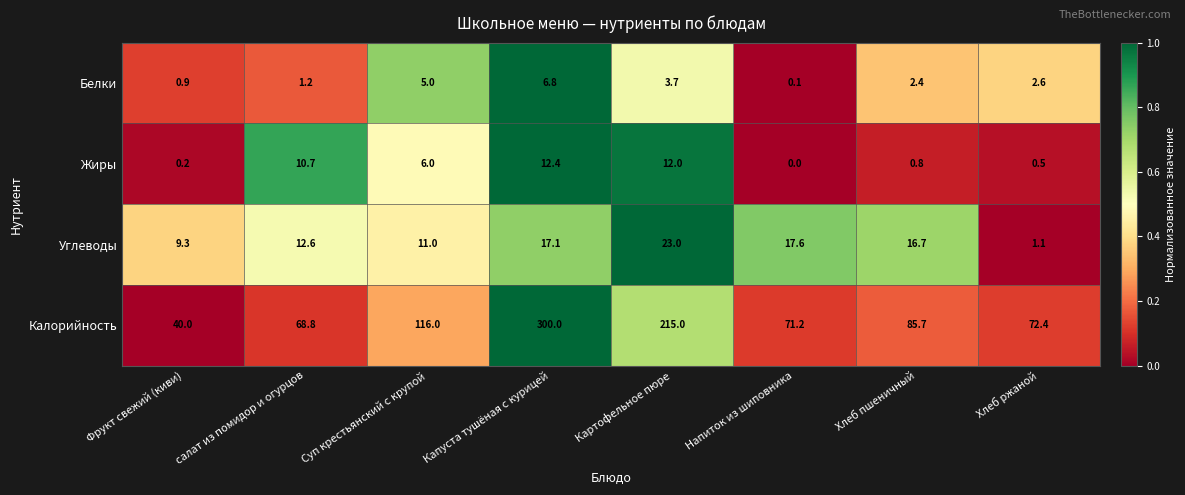

What is the difference between the maximum and minimum values in the Углеводы series?

21.9